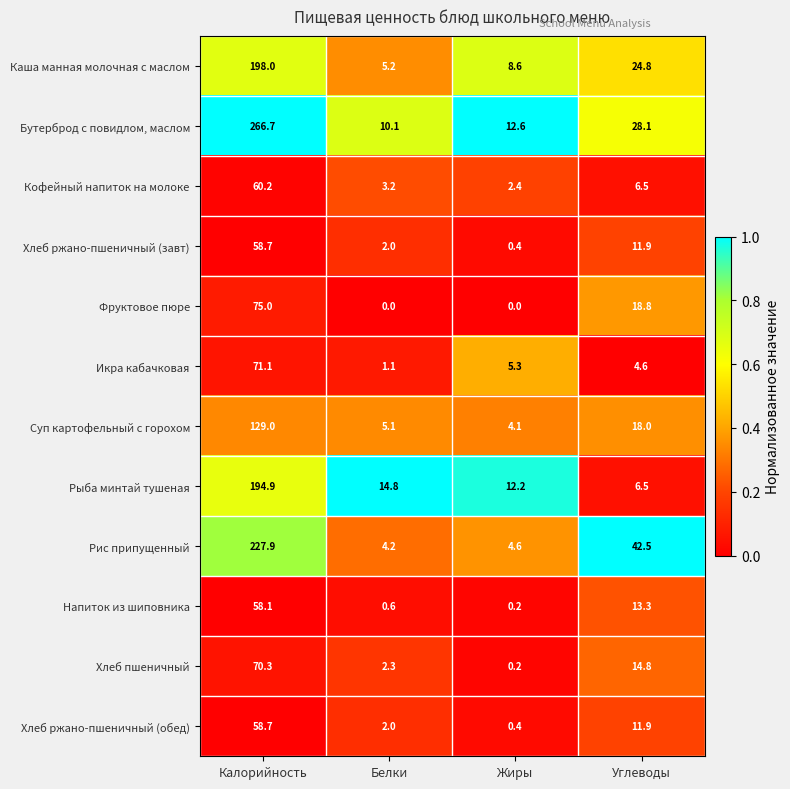

What is the difference between the maximum and minimum values in the Напиток из шиповника series?

57.9